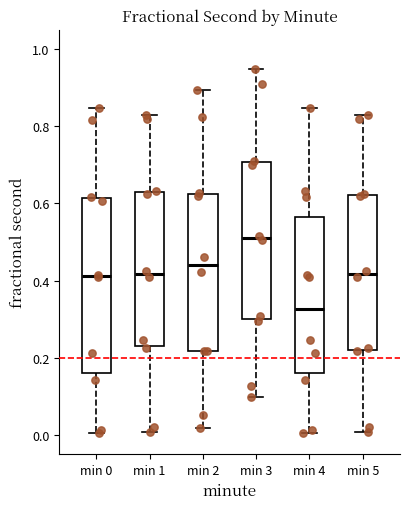

Which box has the lowest median line?

min 4